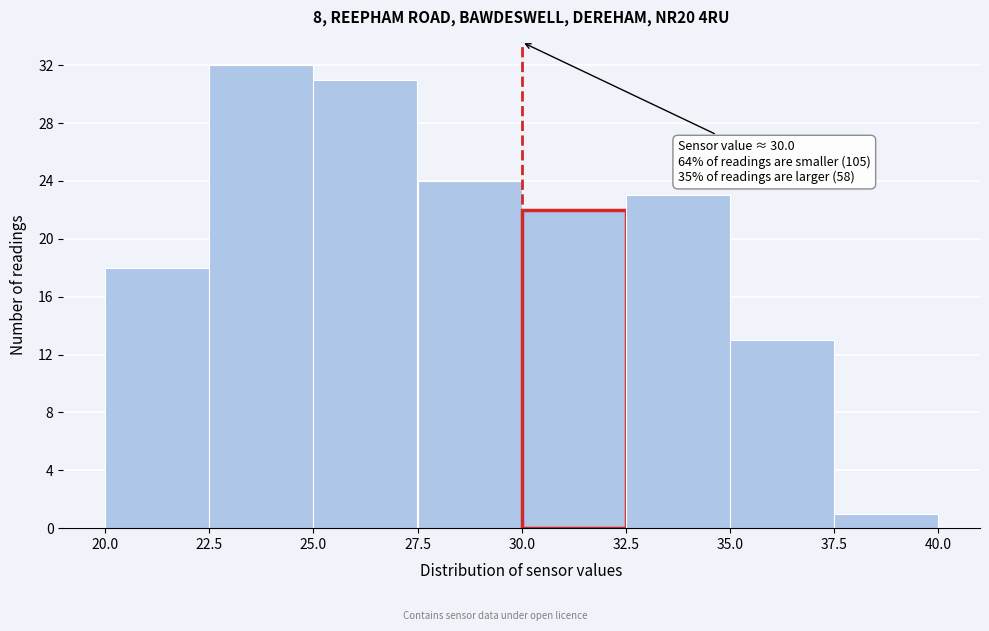

Which range on the x-axis has the tallest bar?

22.5 to 25.0